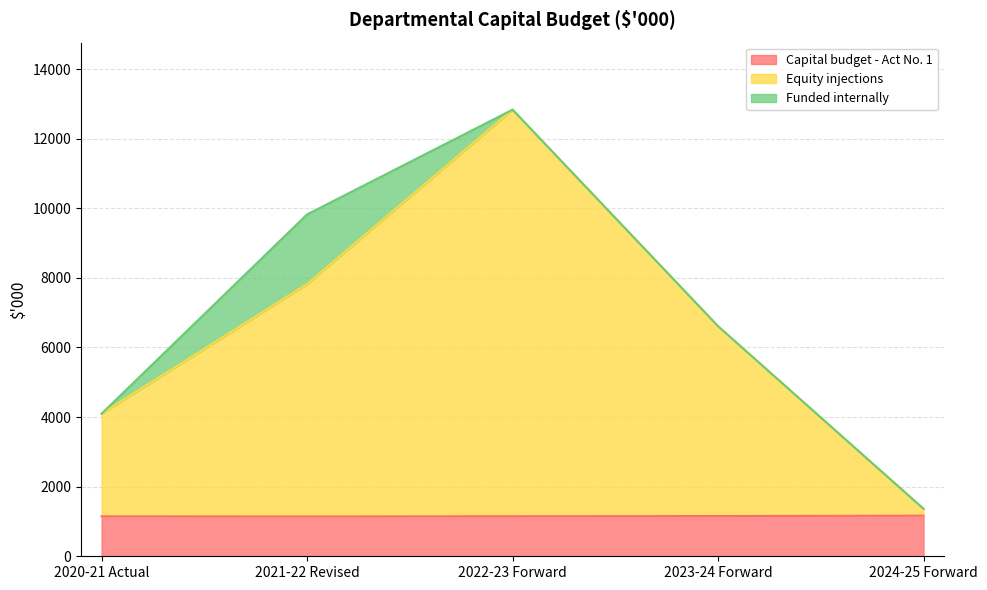

The value of Capital budget - Act No. 1 at 2023-24 Forward is 2030. True or false?

False